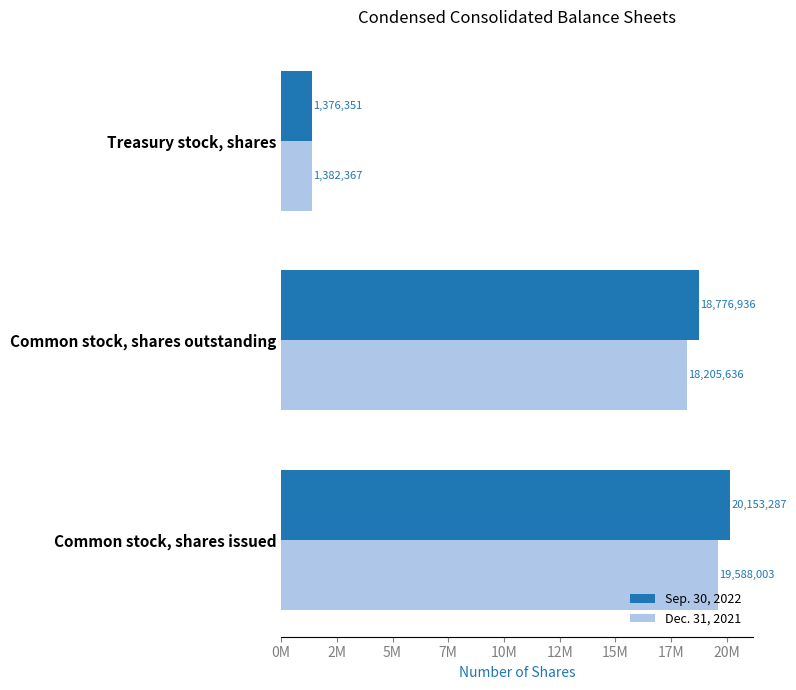

What are all the series names shown in the legend?

Sep. 30, 2022, Dec. 31, 2021